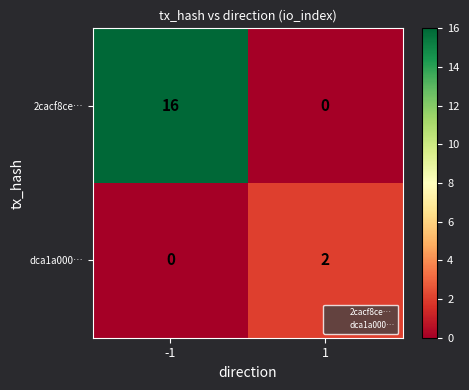

Reading left to right, transcribe all the data shown in this chart.

2cacf8ce…: 16	0
dca1a000…: 0	2